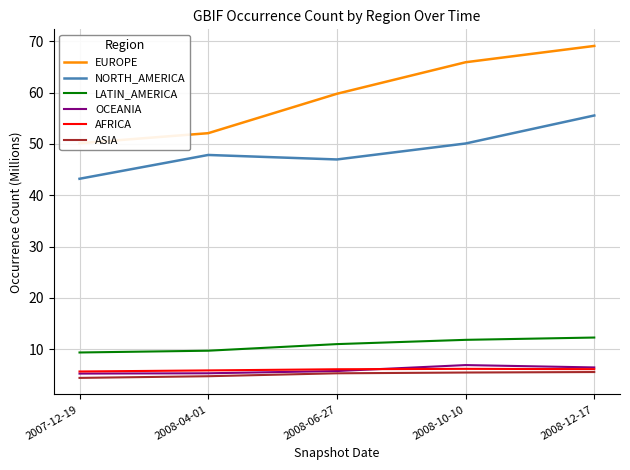

Which has a higher value, 2007-12-19 or 2008-06-27?

2008-06-27